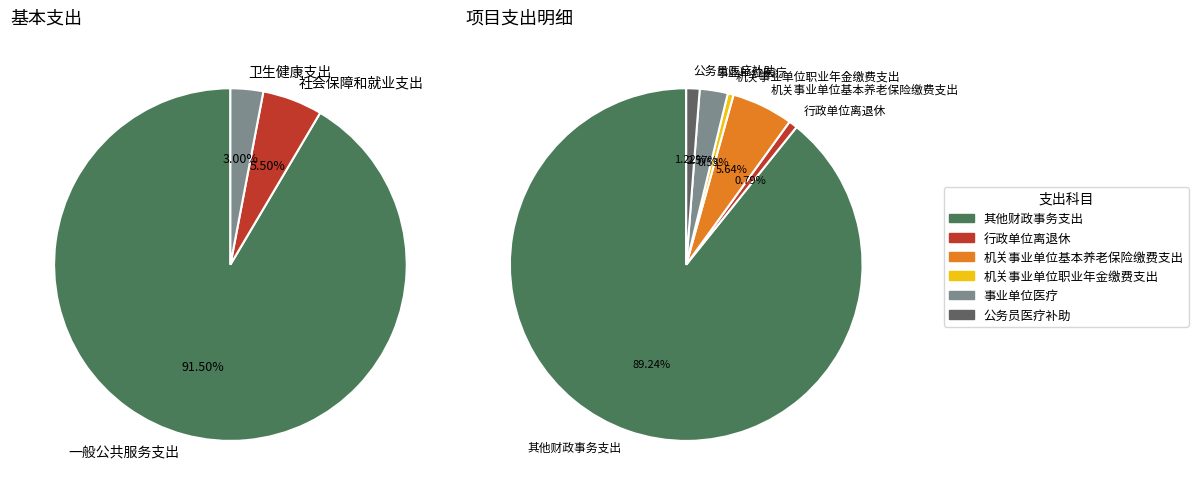

Between 一般公共服务支出 and 社会保障和就业支出, which is larger?

一般公共服务支出